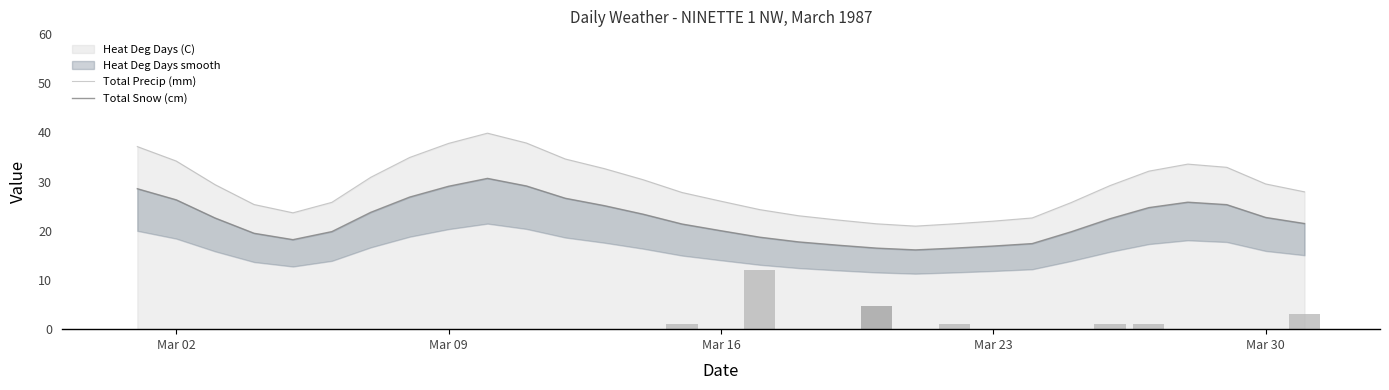

The Heat Deg Days (C) series shows 26.0 at Mar 16. True or false?

True